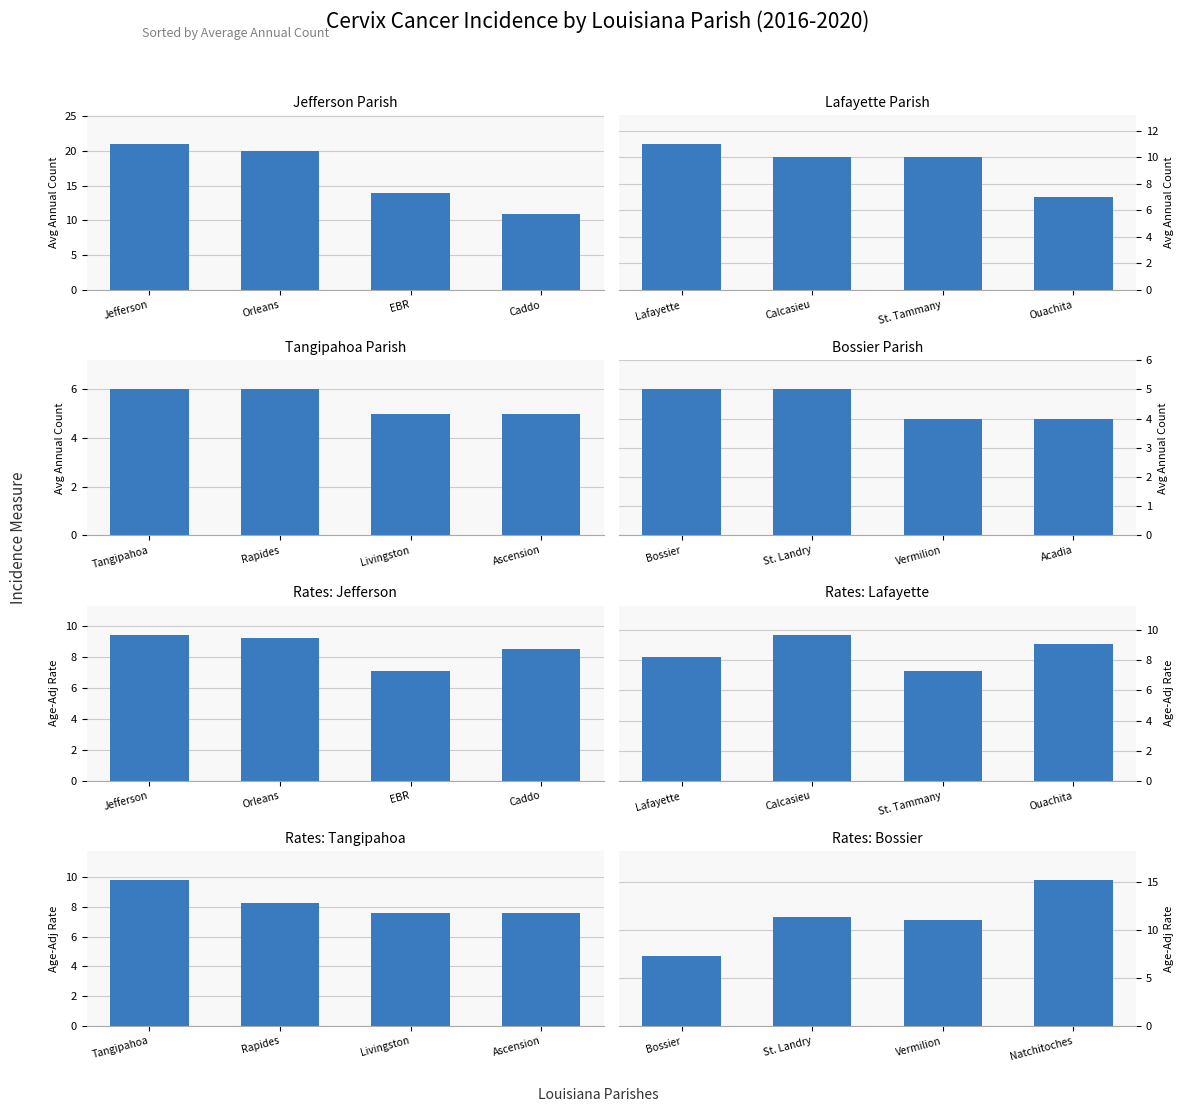

What position from the right is Orleans Parish?

17